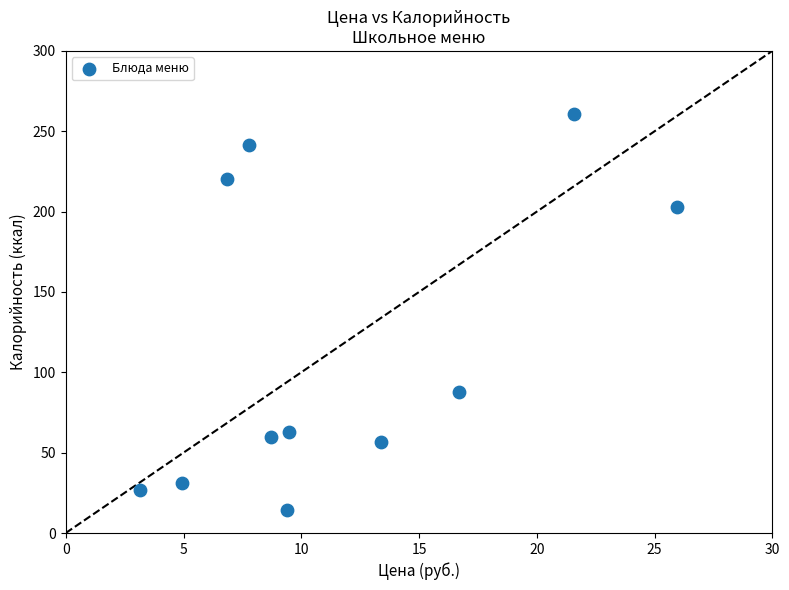

What is the range of X values (max minus min)?

22.8